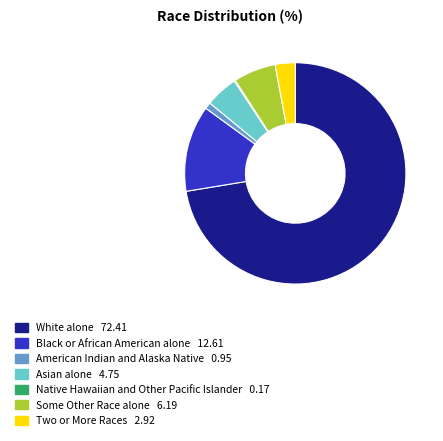

Which slice represents more than half of the pie?

White alone